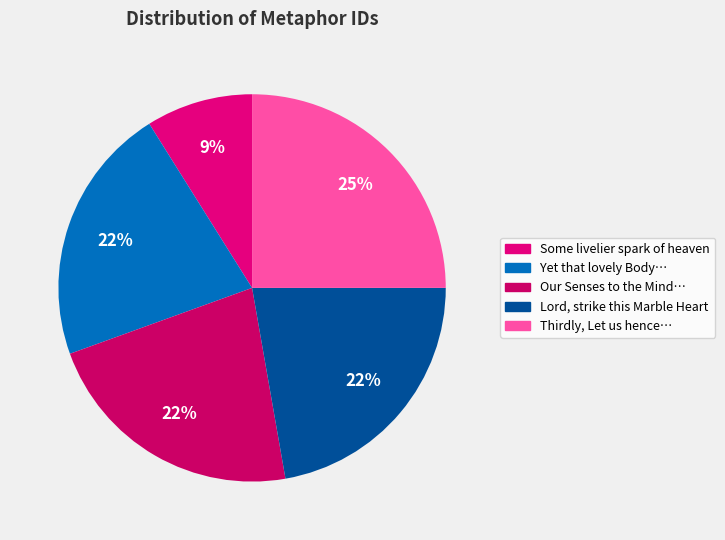

To the nearest percent, what is the difference between the largest and smallest slice percentages?

16%